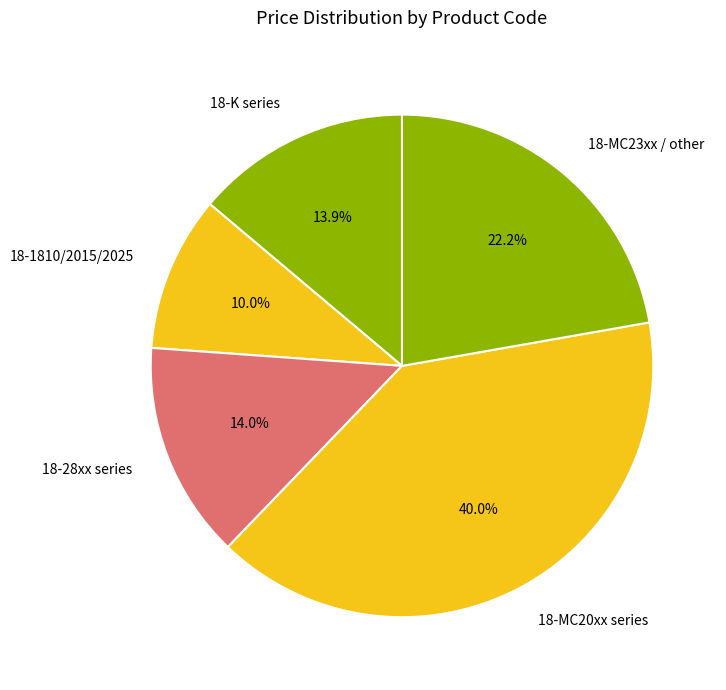

What is the total percentage of 18-MC20xx series and 18-28xx series?

53.9%